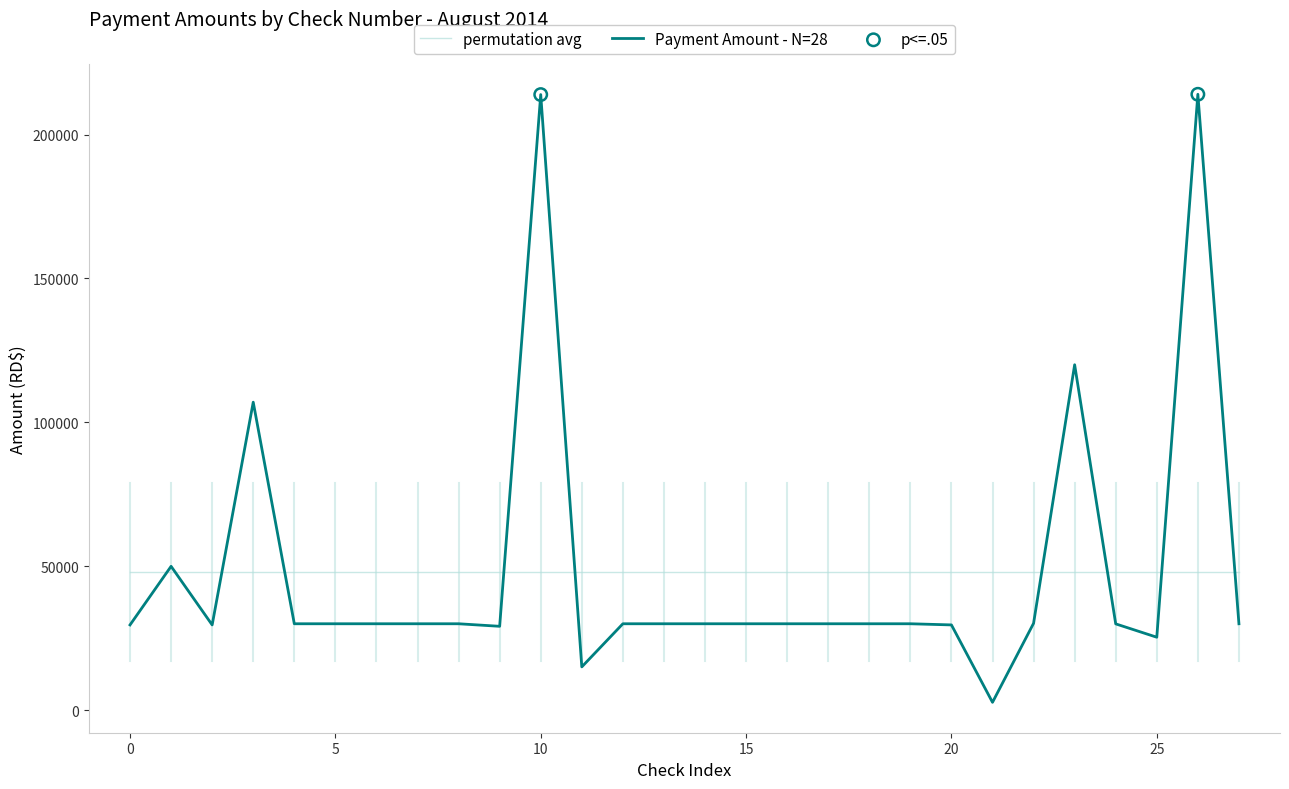

What is the minimum value for permutation avg?

48067.5